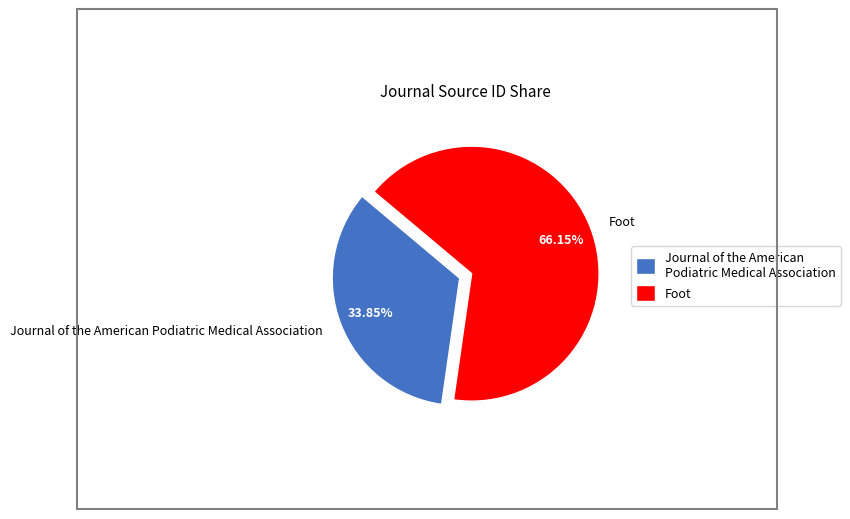

Rank the categories by value from lowest to highest.

Journal of the American Podiatric Medical Association, Foot